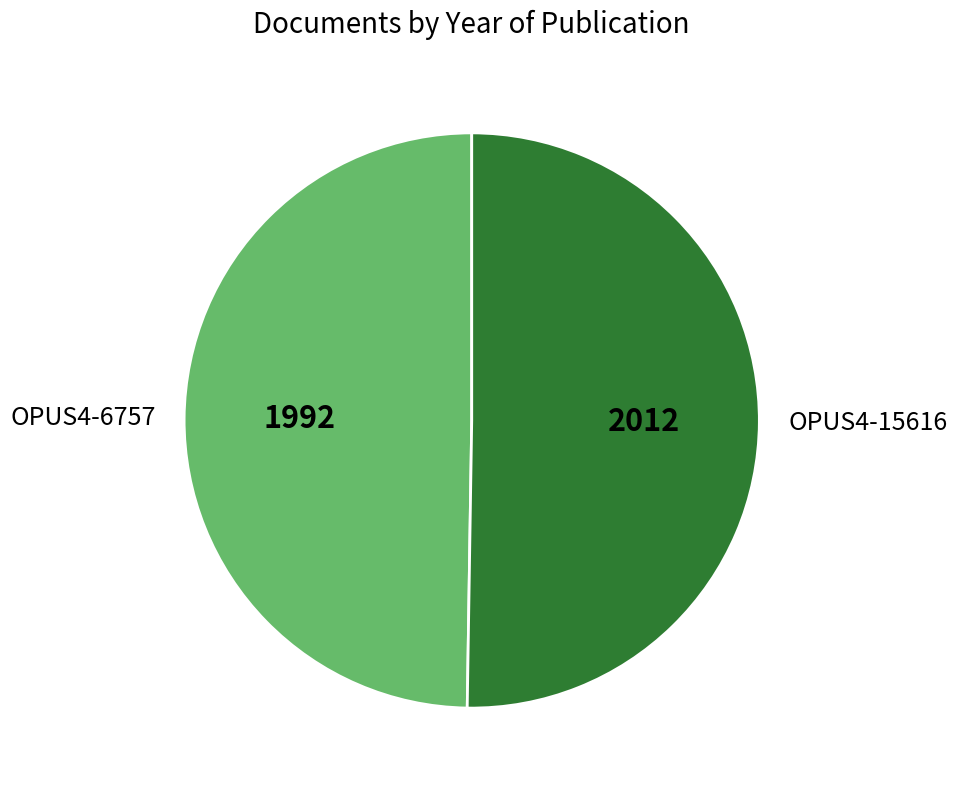

Approximately how many times larger is the value at OPUS4-15616 compared to OPUS4-6757?

1.0